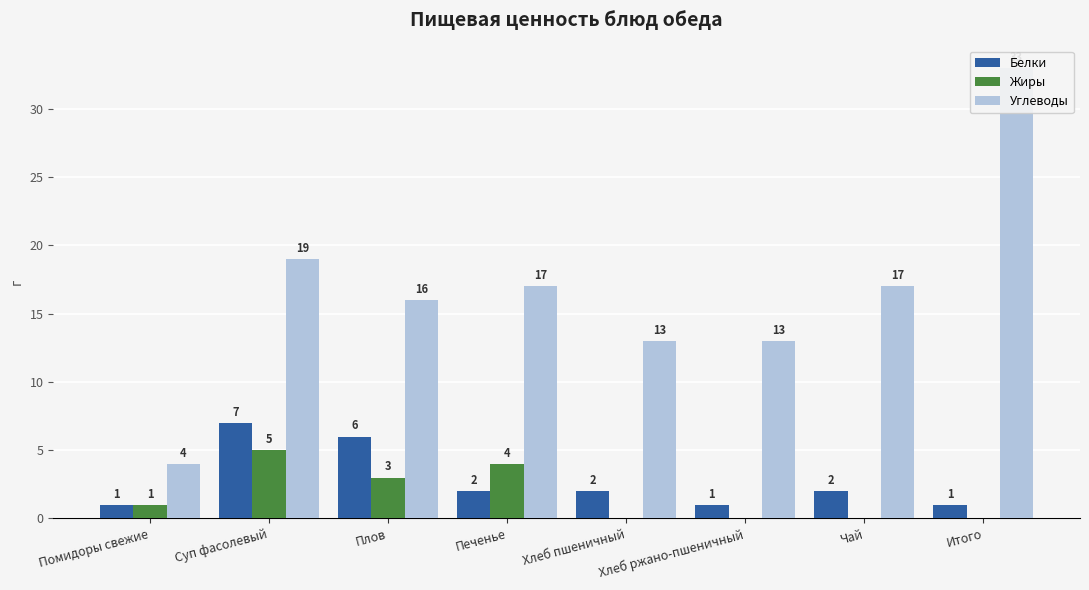

How many bars are there in total?

24